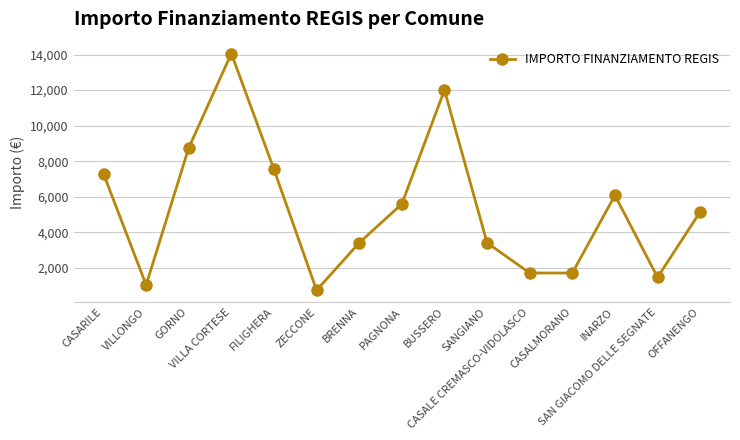

True or false: the data shows 1701 at CASALE CREMASCO-VIDOLASCO.

True